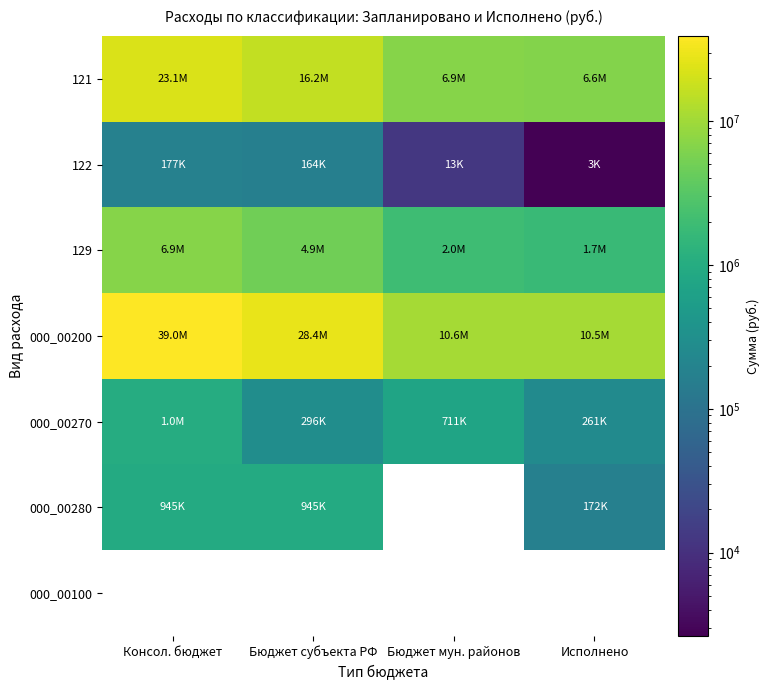

At which category does the chart reach its minimum across all series?

Исполнено